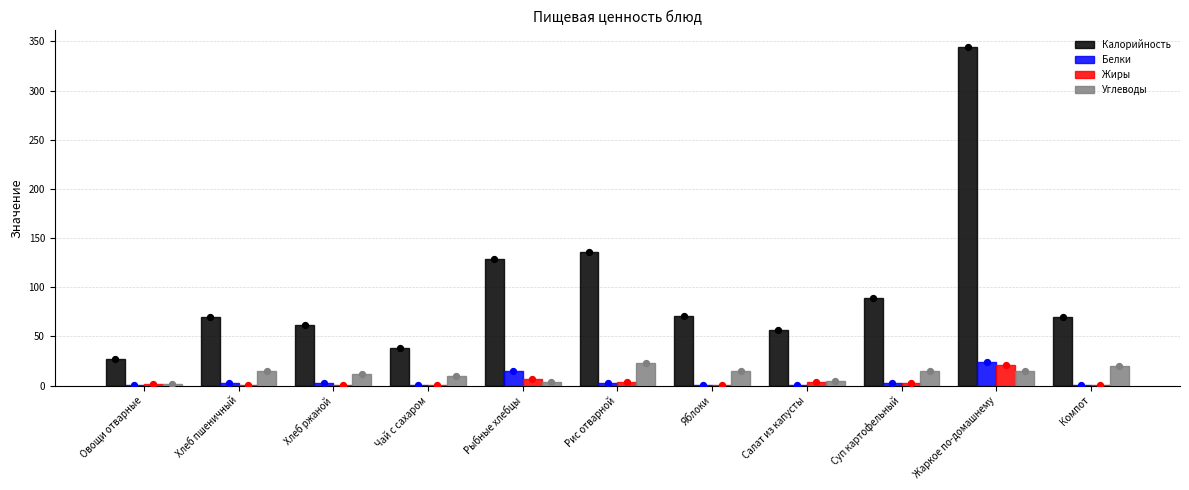

Which series contains the lowest Y value?

Жиры